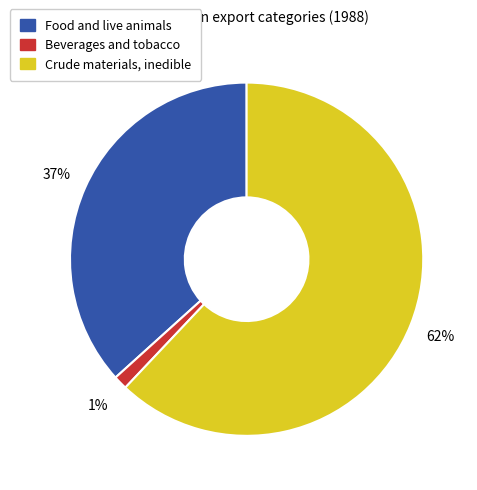

True or false: Food and live animals accounts for 37% of the total.

True